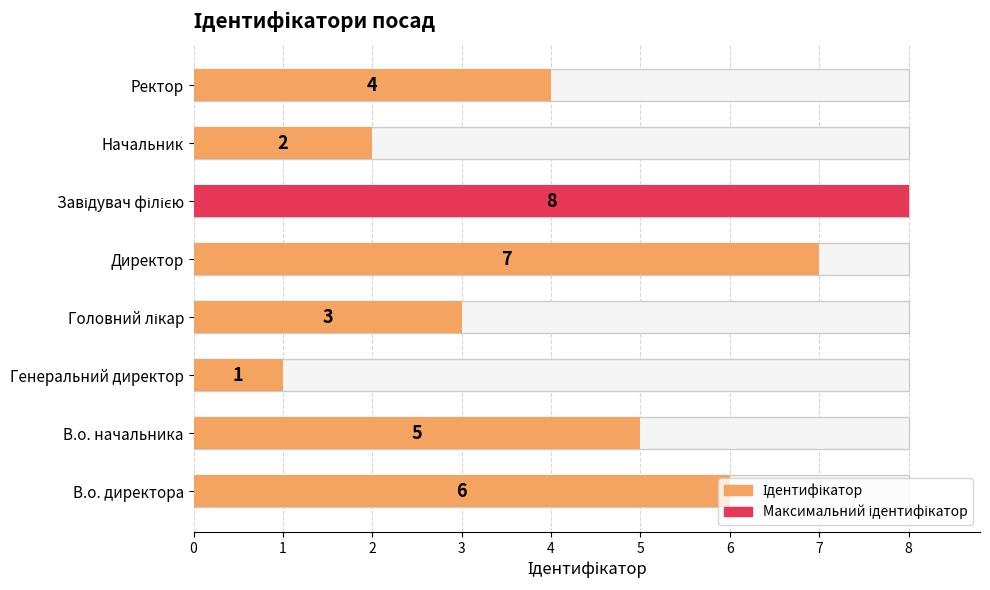

What position from the right is В.о. директора?

8